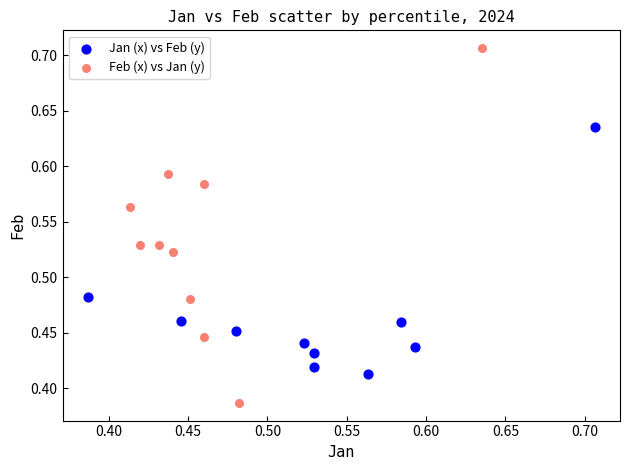

Which series contains the highest Y value?

Feb (x) vs Jan (y)